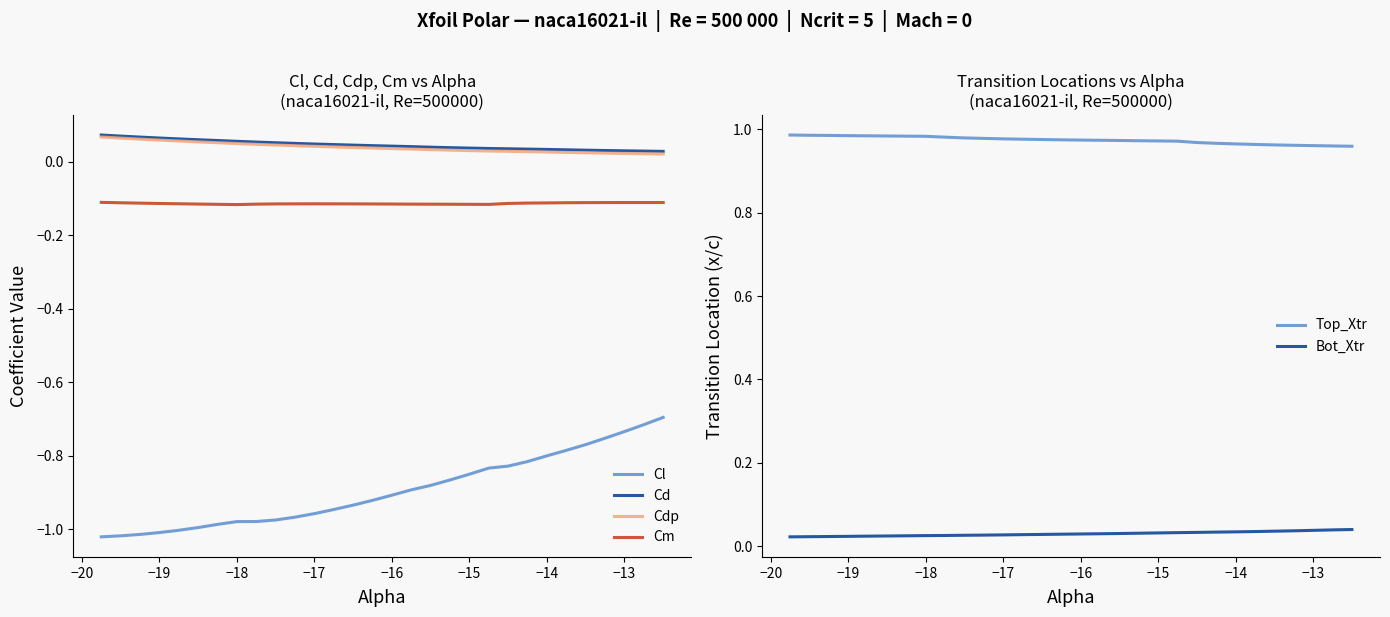

What are all the series names shown in the legend?

Cl, Cd, Cdp, Cm, Top_Xtr, Bot_Xtr